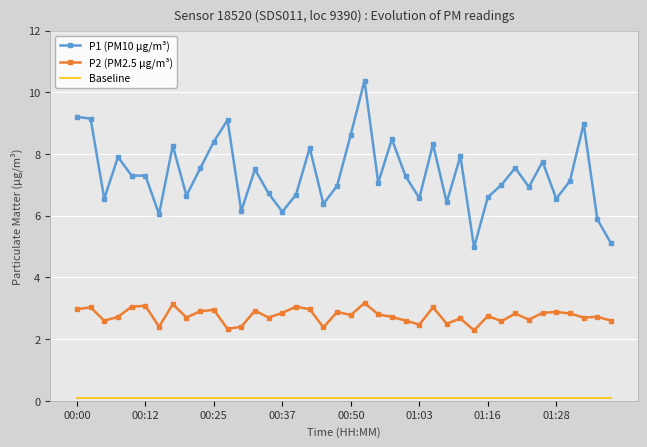

What is the maximum value shown in the chart?

10.4